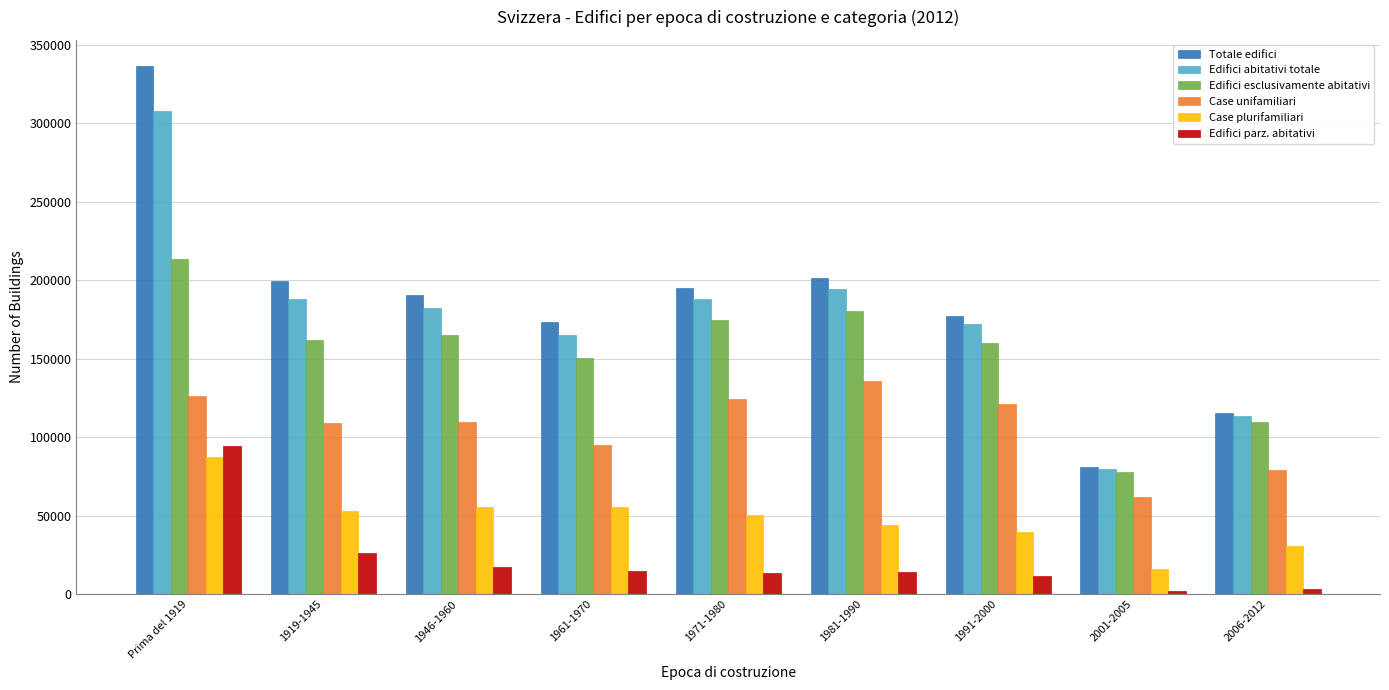

What is the difference between the Case unifamiliari values at 2001-2005 and 1961-1970?

32949